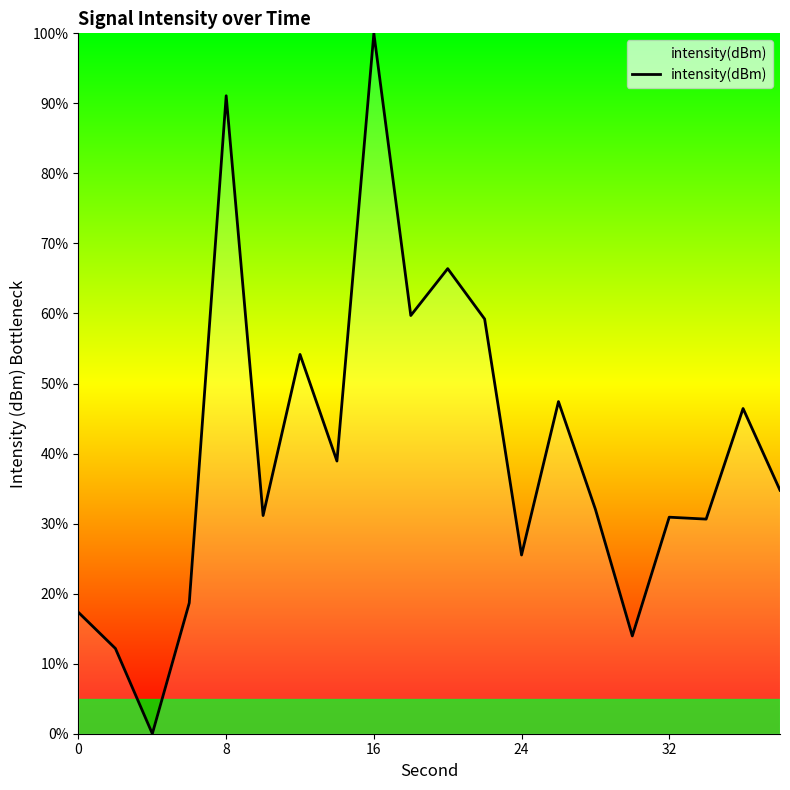

What is the difference between the maximum and minimum values?

100.0